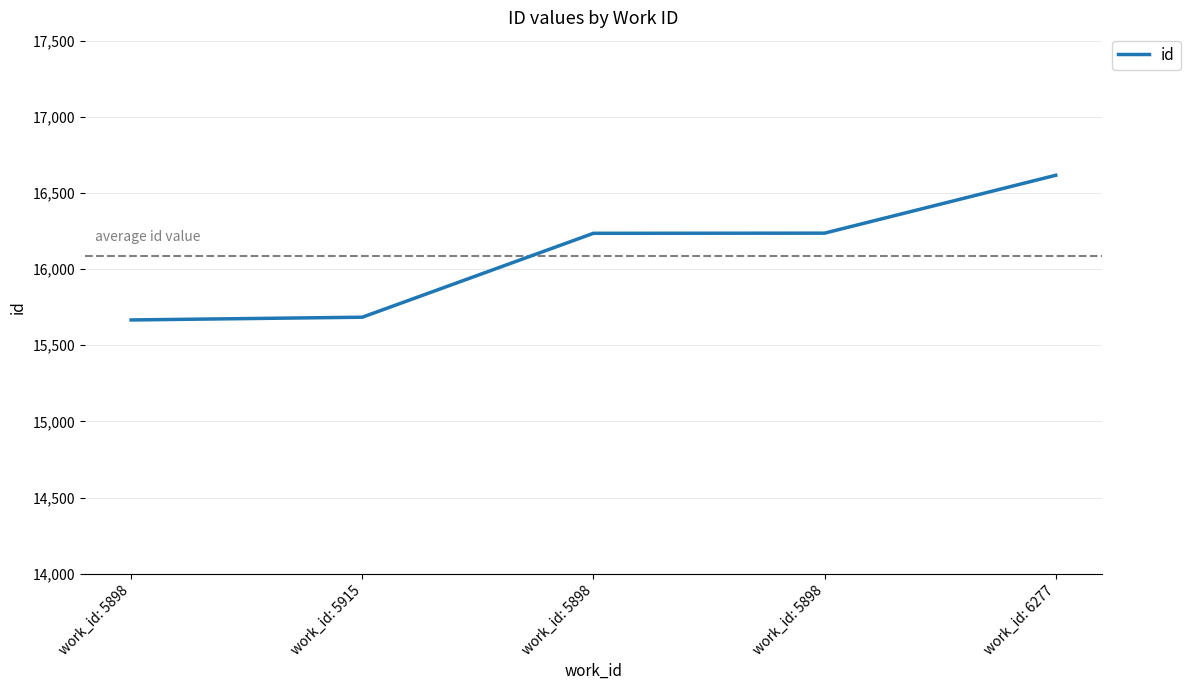

How many lines are shown in the chart?

1